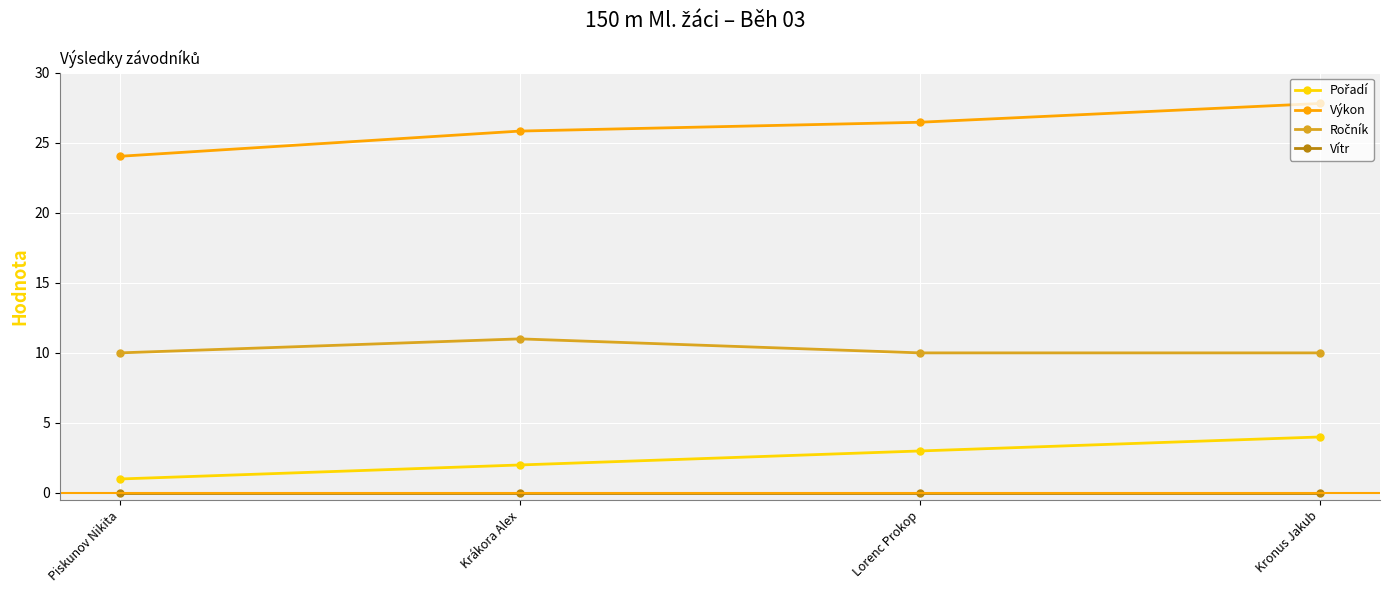

True or false: Vítr and Výkon cross at least once.

False